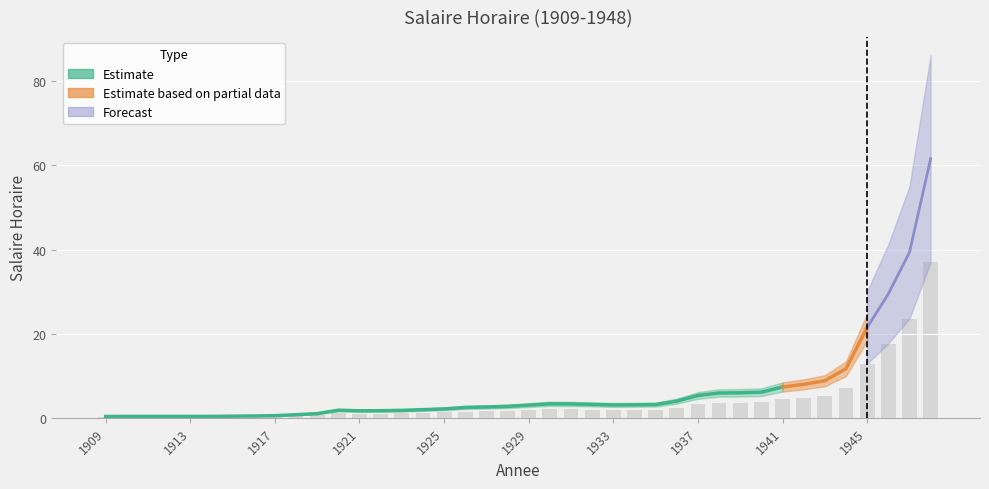

Reading left to right, transcribe all the data shown in this chart.

1909=0.2	1910=0.2	1911=0.2	1912=0.2	1913=0.2	1914=0.2	1915=0.2	1916=0.3	1917=0.3	1918=0.4	1919=0.6	1920=1.1	1921=1.0	1922=1.0	1923=1.1	1924=1.2	1925=1.3	1926=1.5	1927=1.5	1928=1.6	1929=1.8	1930=2.0	1931=2.0	1932=1.9	1933=1.8	1934=1.9	1935=1.9	1936=2.4	1937=3.2	1938=3.5	1939=3.6	1940=3.7	1941=4.4	1942=4.8	1943=5.3	1944=7.0	1945=12.9	1946=17.7	1947=23.6	1948=36.9